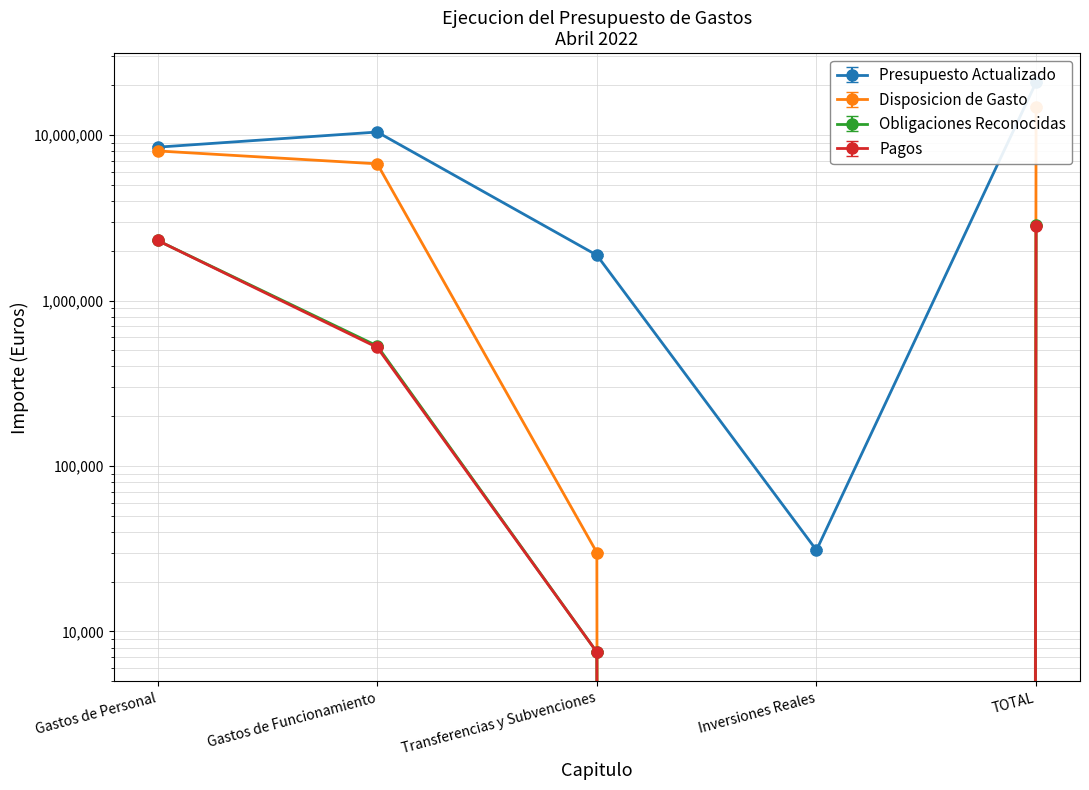

What is the average value of the Obligaciones Reconocidas series?

1138955.8